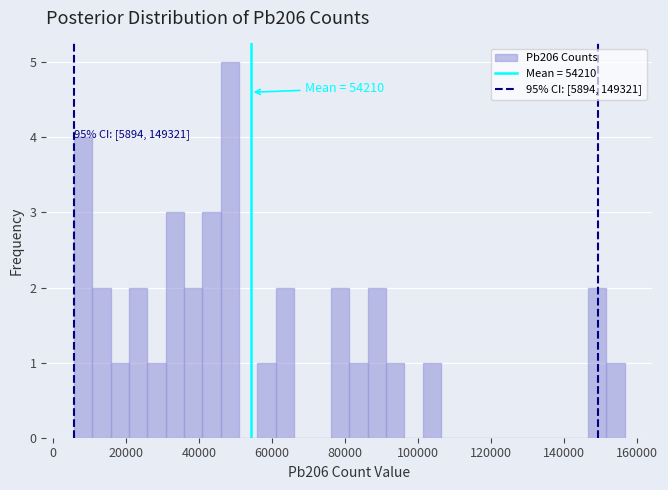

Around what value on the x-axis is the tallest bar? Give the approximate position of its centre, as read against the axis.

48000